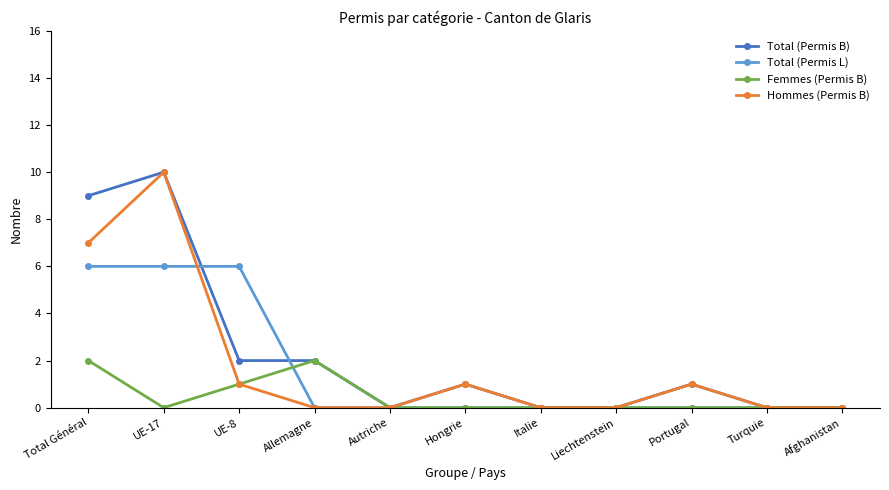

At which category is the sum across all series the highest?

UE-17